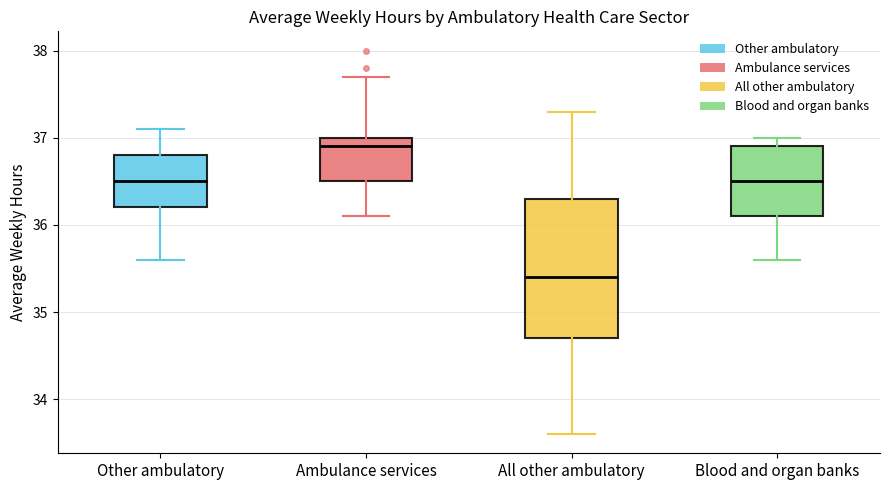

Reading left to right, transcribe this box plot: for each box, give where its median line is, the range the box spans, and where its two whiskers end, as read against the y-axis. The values are not printed on the chart, so give them approximately, as read against the axis.

Other ambulatory: median 36.5, box 36.2 to 36.8, whiskers 35.6 to 37.1
Ambulance services: median 36.9, box 36.5 to 37.0, whiskers 36.1 to 37.7
All other ambulatory: median 35.4, box 34.7 to 36.3, whiskers 33.6 to 37.3
Blood and organ banks: median 36.5, box 36.1 to 36.9, whiskers 35.6 to 37.0